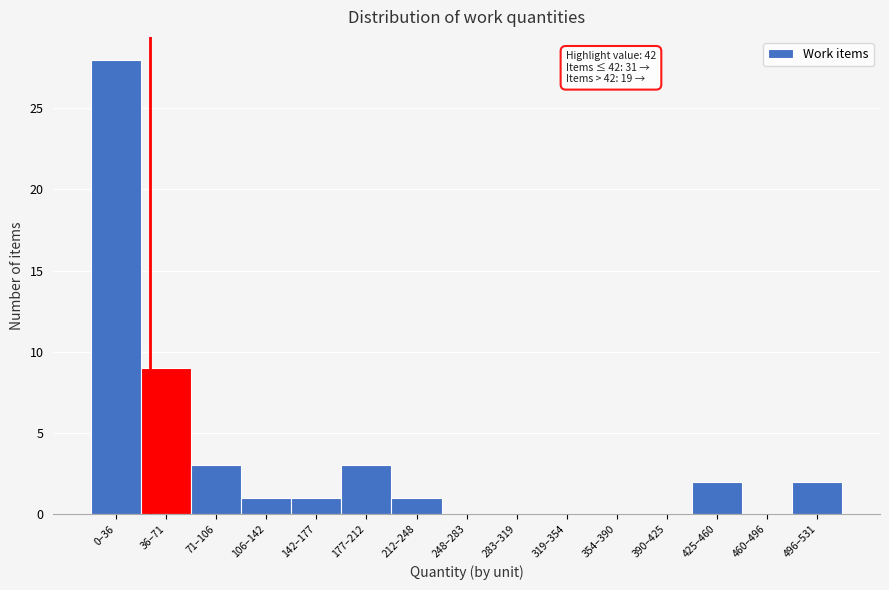

Reading right to left, extract all data points from this chart.

496–531=2	460–496=0	425–460=2	390–425=0	354–390=0	319–354=0	283–319=0	248–283=0	212–248=1	177–212=3	142–177=1	106–142=1	71–106=3	36–71=9	0–36=28